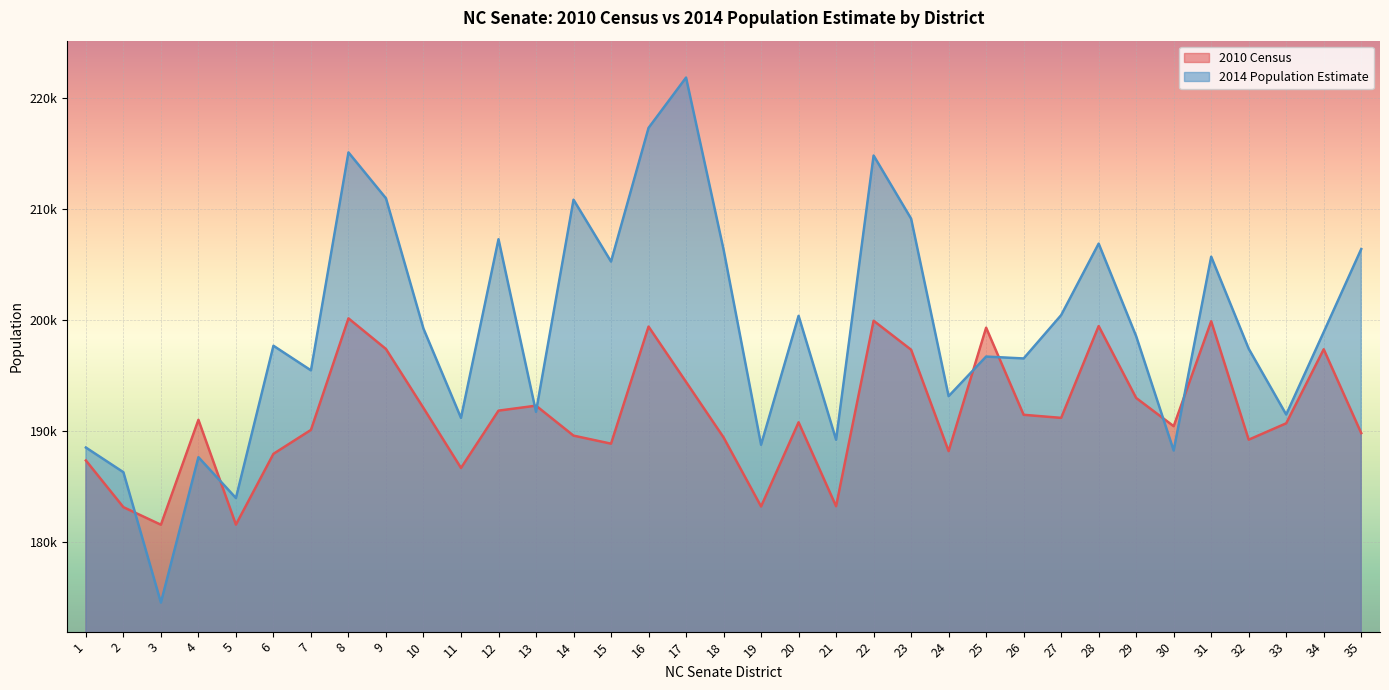

The value of 2014 Population Estimate at 19 is 188741.2. True or false?

True